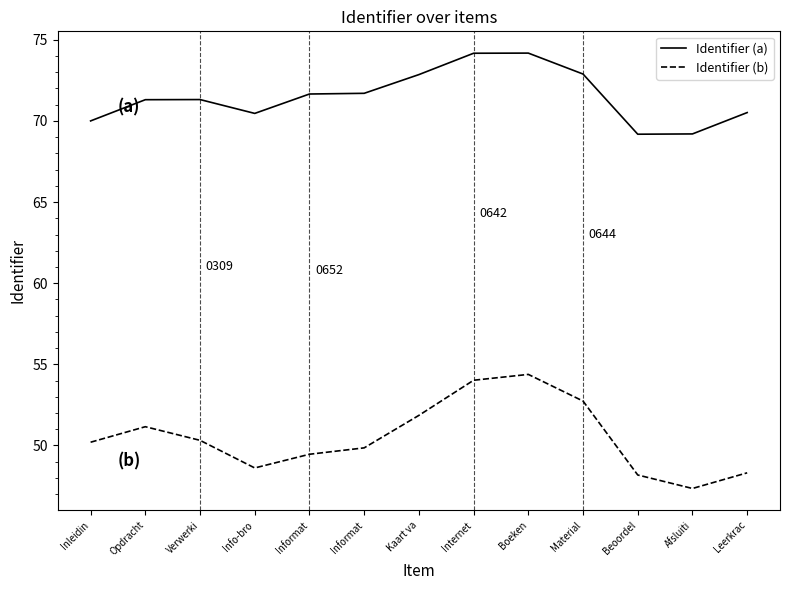

Does the chart display data point markers on the line(s)?

No